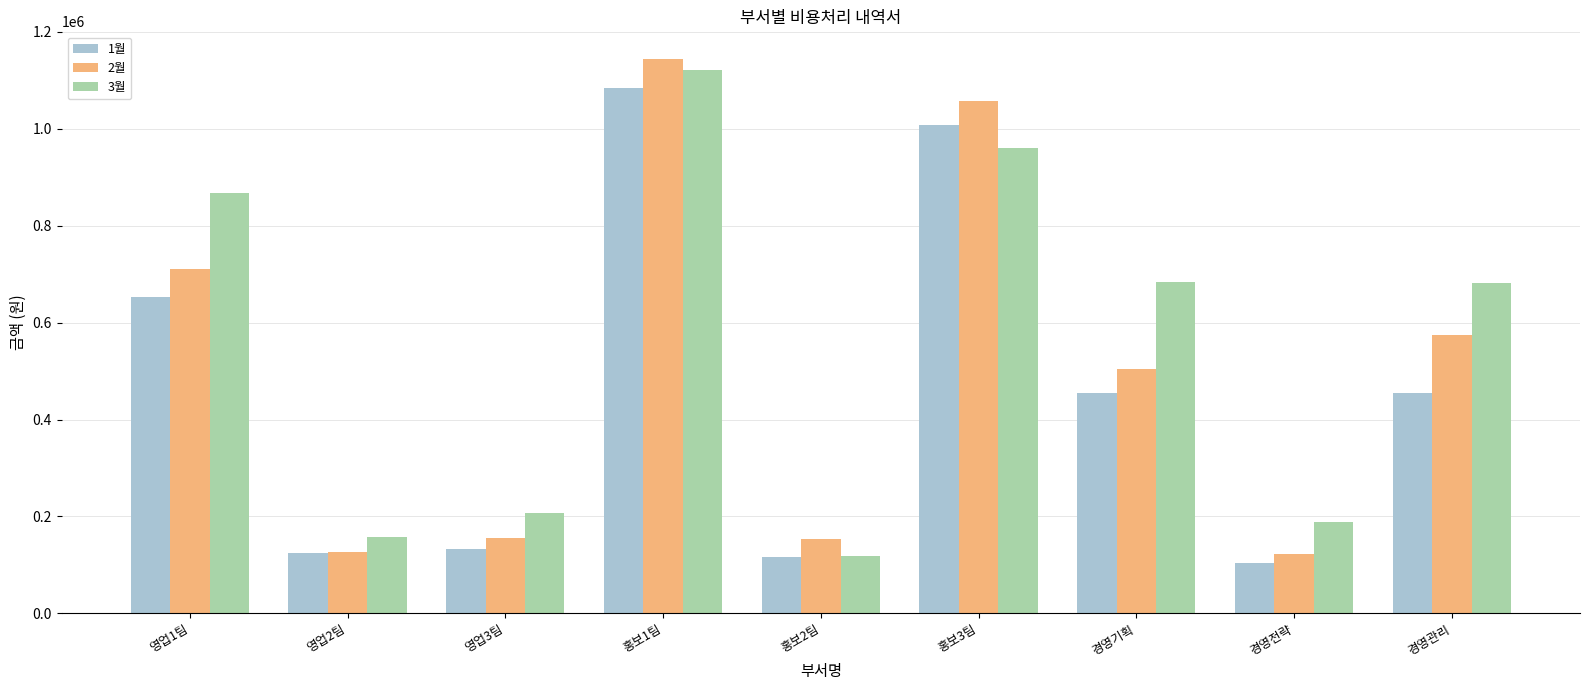

What is the sum of all 2월 values?

4549000